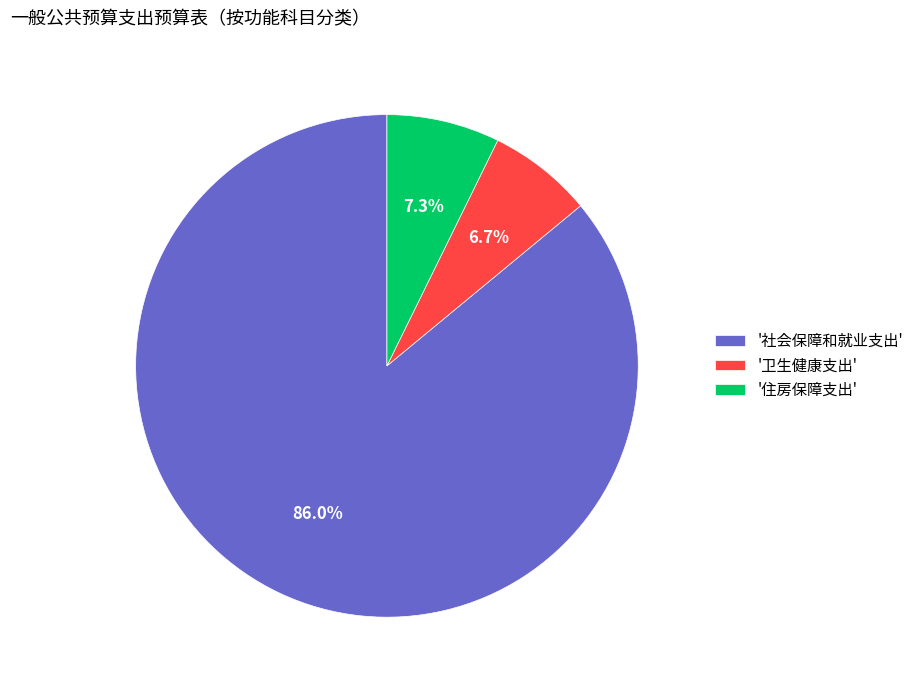

Which category has the smallest portion of the pie?

'卫生健康支出'